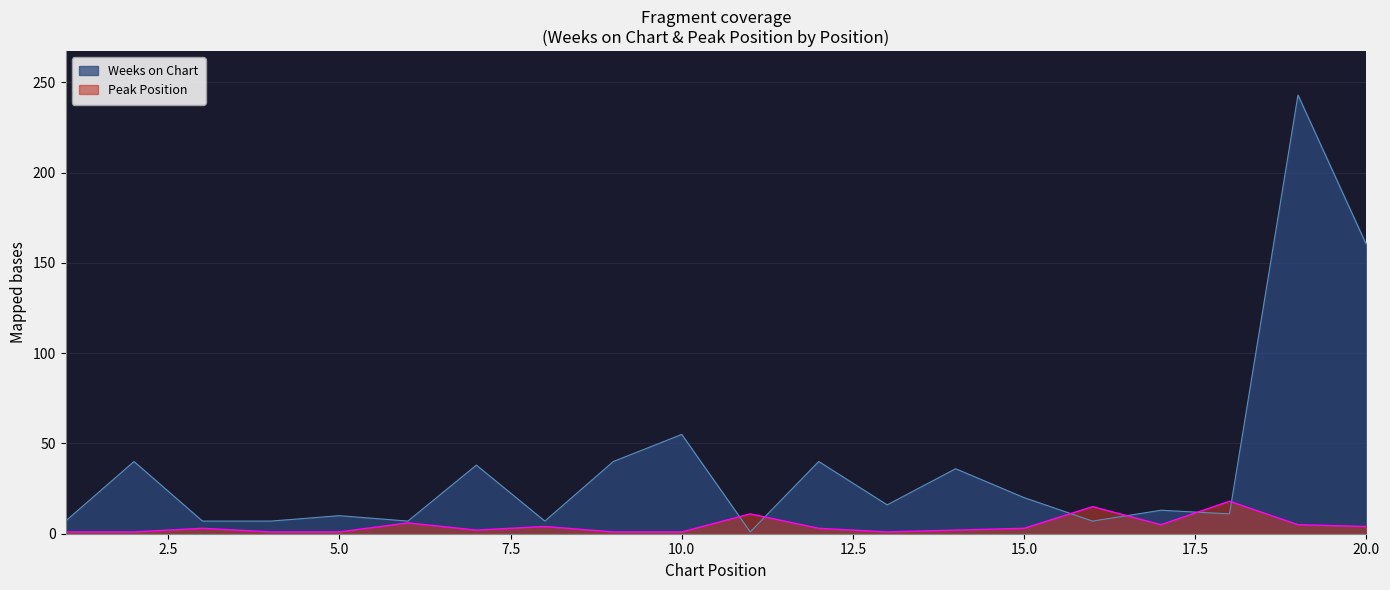

Between 9 and 12, which series saw the biggest shift?

Peak Position